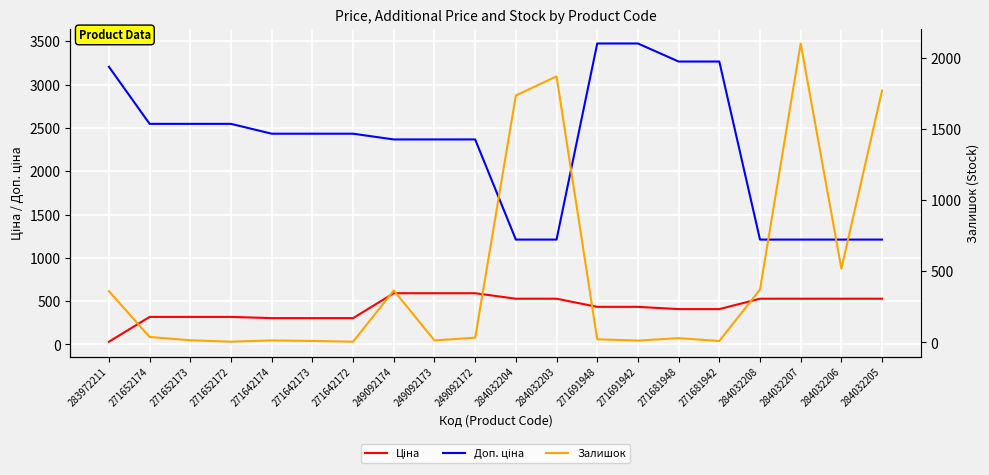

What is the value of the Залишок point at the 2nd from the left?

38.0